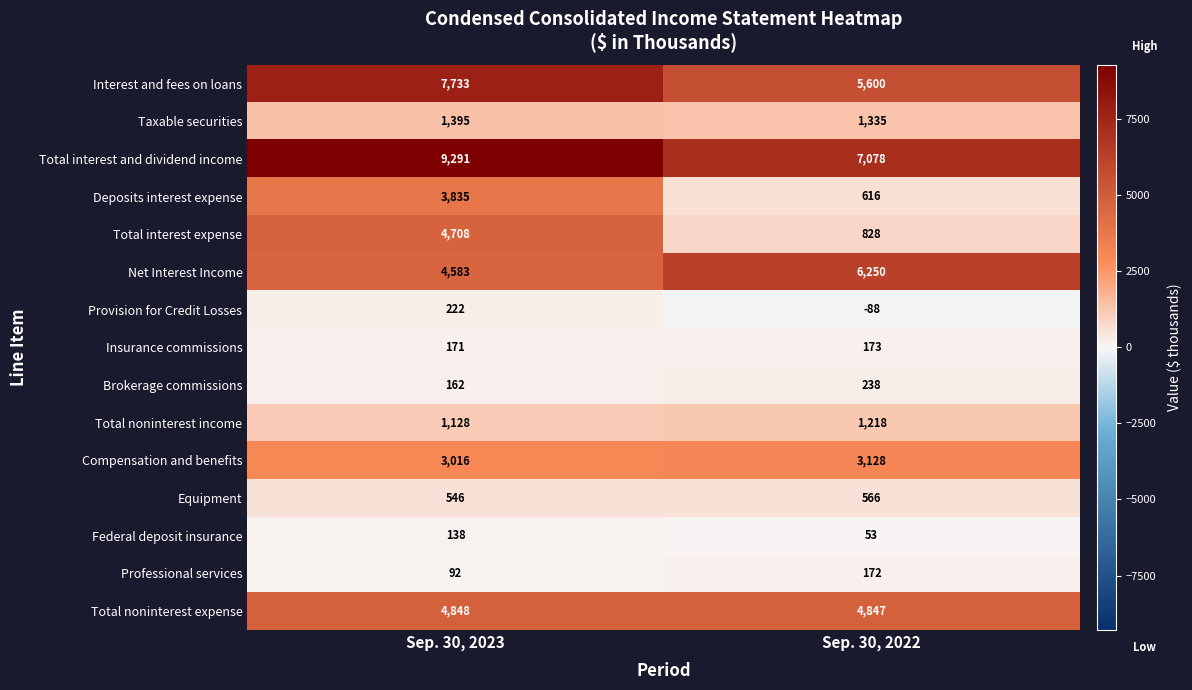

Rank the series at Sep. 30, 2023 from highest to lowest value.

Total interest and dividend income, Interest and fees on loans, Total noninterest expense, Total interest expense, Net Interest Income, Deposits interest expense, Compensation and benefits, Taxable securities, Total noninterest income, Equipment, Provision for Credit Losses, Insurance commissions, Brokerage commissions, Federal deposit insurance, Professional services